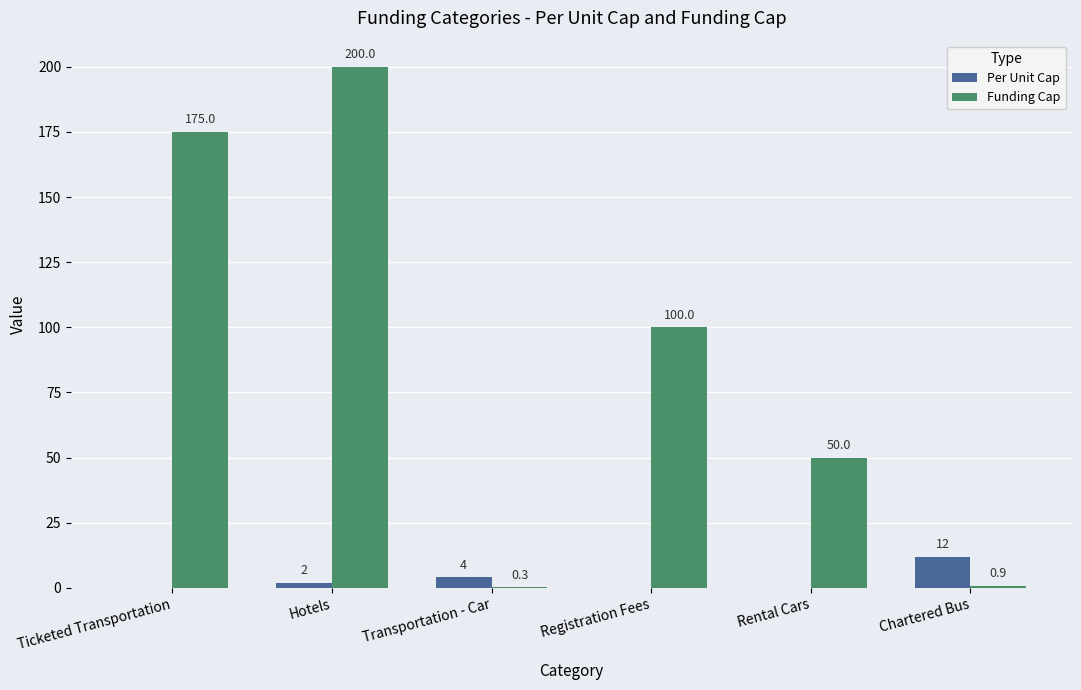

True or false: Funding Cap has a value of 25.6 at Rental Cars.

False